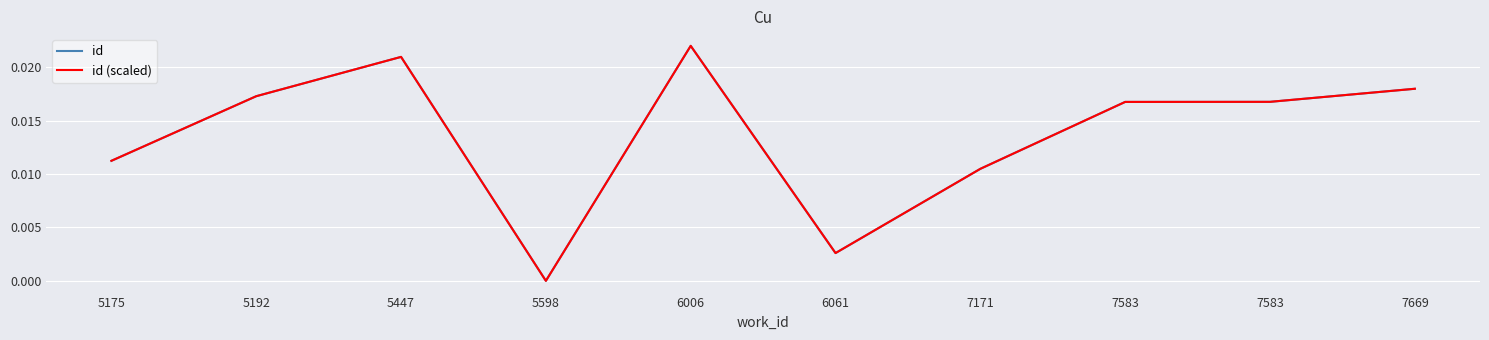

True or false: id and id (scaled) intersect in this chart.

False